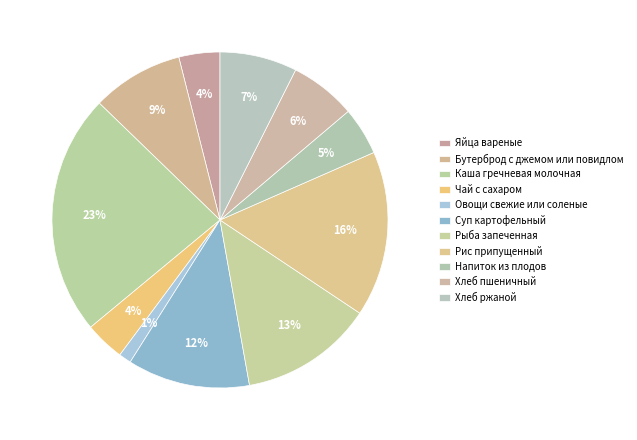

Which category has the smallest portion of the pie?

Овощи свежие или соленые